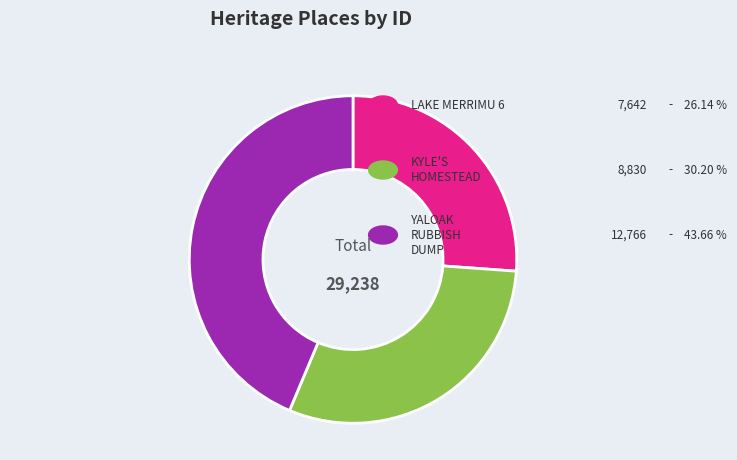

Does any single category account for the majority?

No